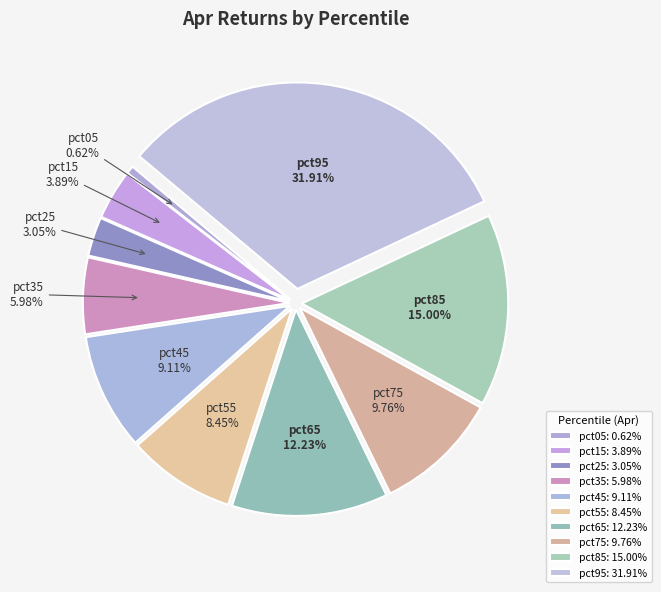

To the nearest percent, what percentage of the pie is pct05?

1%